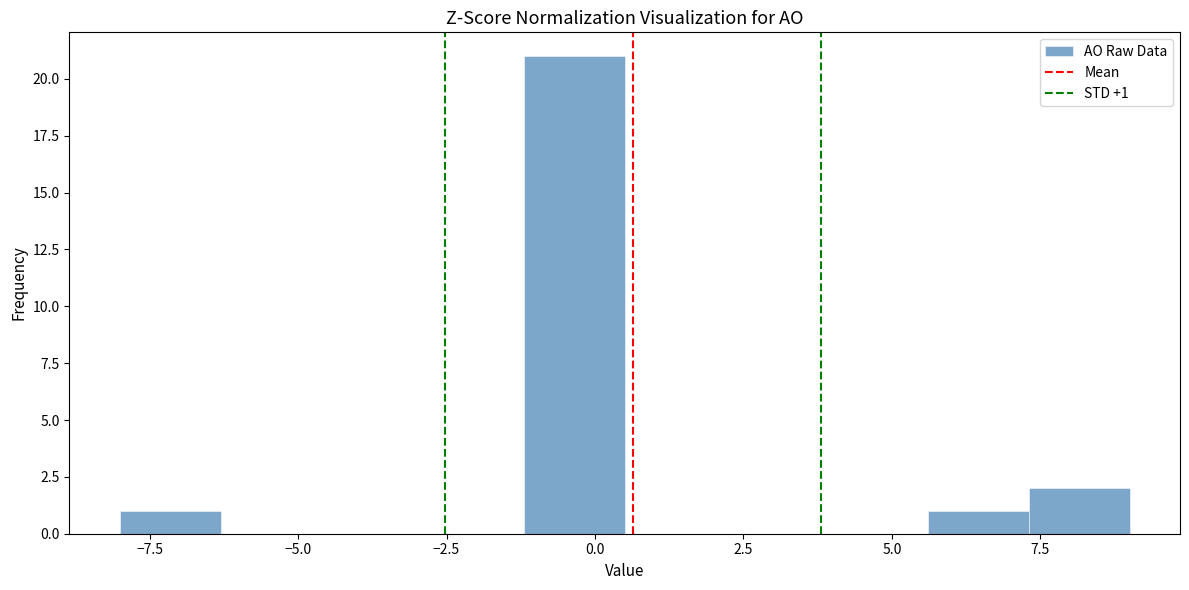

Around what value on the x-axis is the tallest bar? Give the approximate position of its centre, as read against the axis.

-0.5